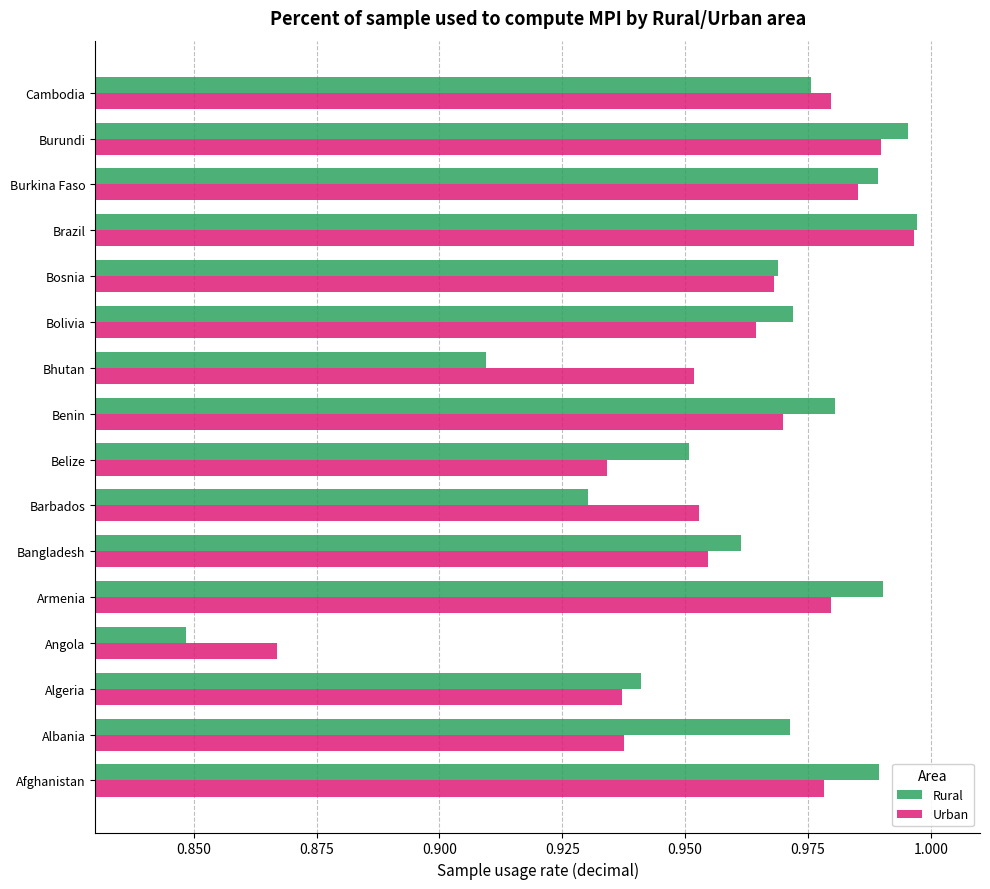

Is the value of Rural at Burundi greater than the value of Urban at Belize?

Yes